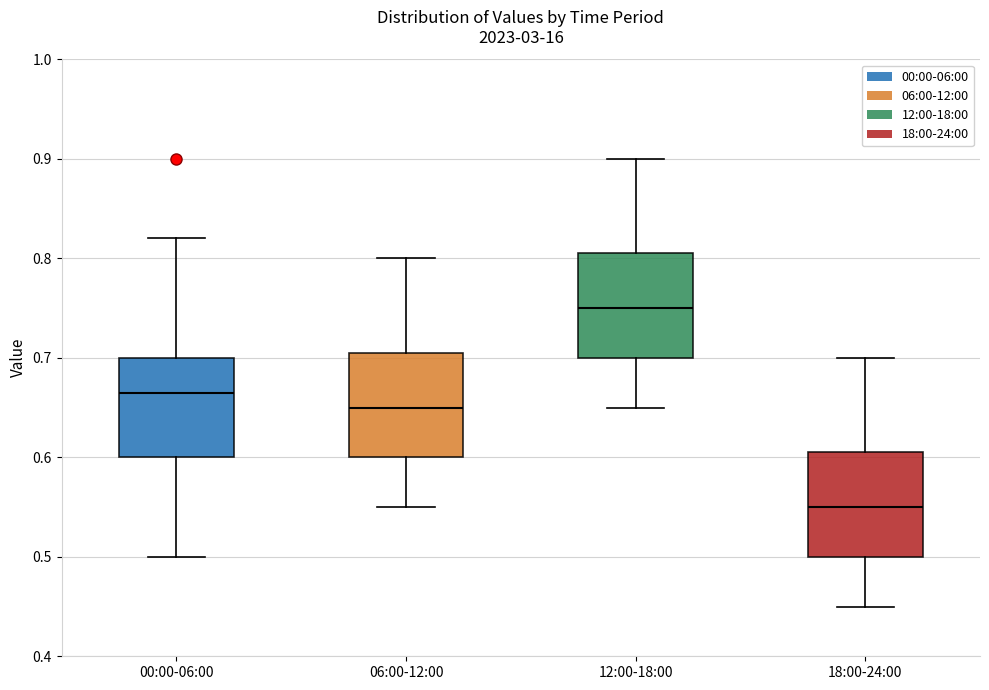

Reading left to right, transcribe this box plot: for each box, give where its median line is, the range the box spans, and where its two whiskers end, as read against the y-axis. The values are not printed on the chart, so give them approximately, as read against the axis.

00:00-06:00: median 0.67, box 0.60 to 0.70, whiskers 0.50 to 0.82
06:00-12:00: median 0.65, box 0.60 to 0.71, whiskers 0.55 to 0.80
12:00-18:00: median 0.75, box 0.70 to 0.81, whiskers 0.65 to 0.90
18:00-24:00: median 0.55, box 0.50 to 0.61, whiskers 0.45 to 0.70